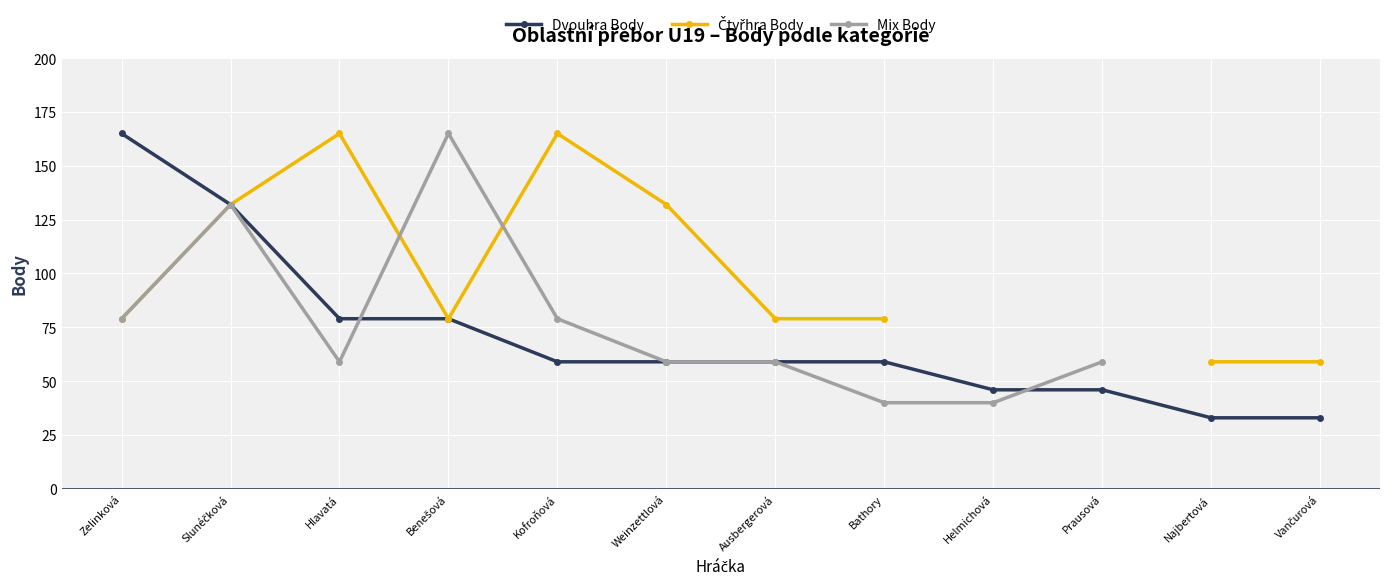

At which category is the sum across all series the highest?

Slunéčková